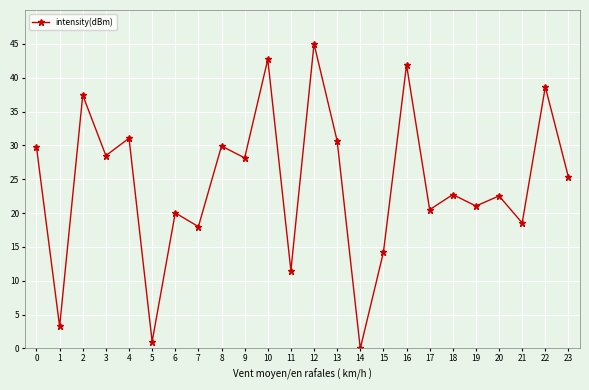

Reading left to right, transcribe all the data shown in this chart.

29.7	3.2	37.4	28.5	31.1	1.0	20.0	18.0	29.9	28.2	42.7	11.5	45.0	30.7	0.0	14.2	41.9	20.5	22.7	21.0	22.5	18.5	38.6	25.3